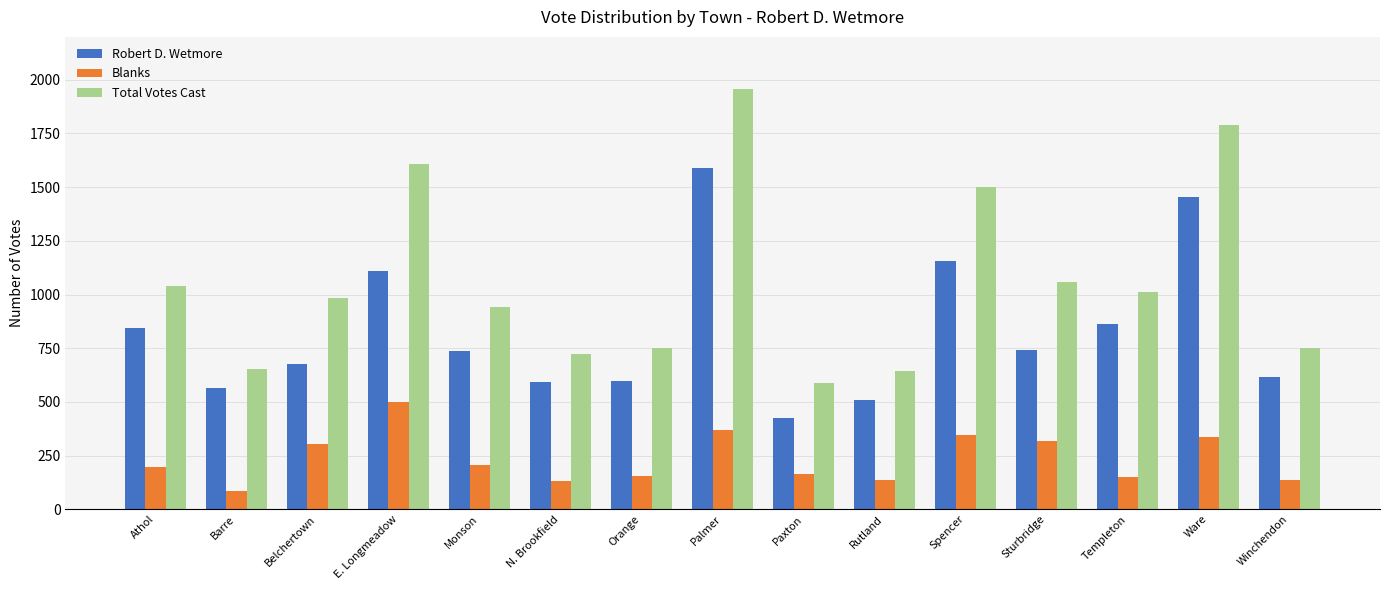

Which series changed the most between E. Longmeadow and Sturbridge?

Total Votes Cast